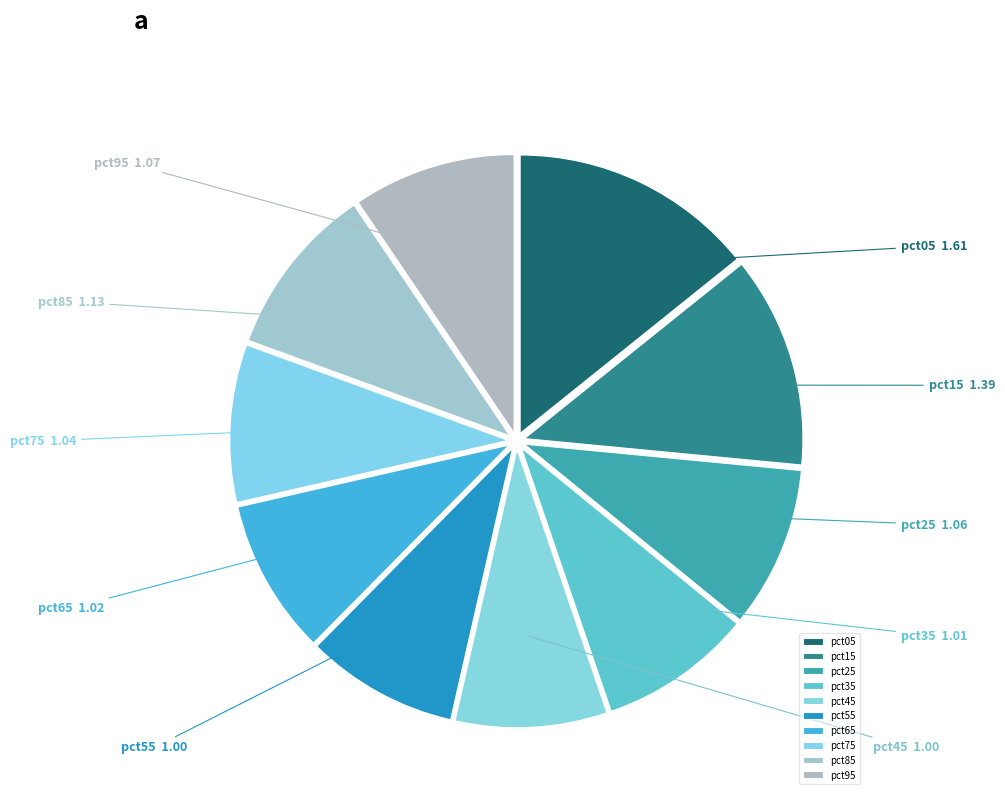

Between pct05 and pct65, which is larger?

pct05